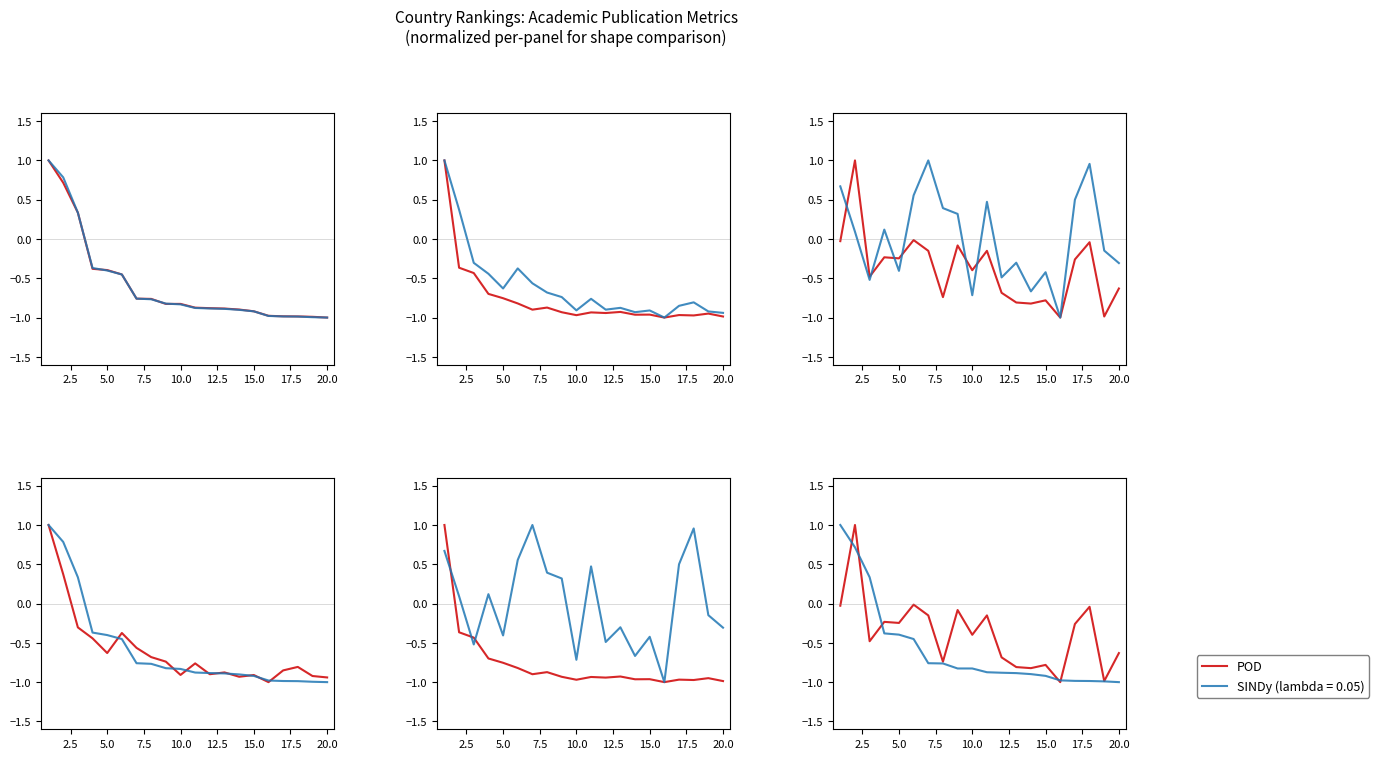

How many data points does each series have?

20